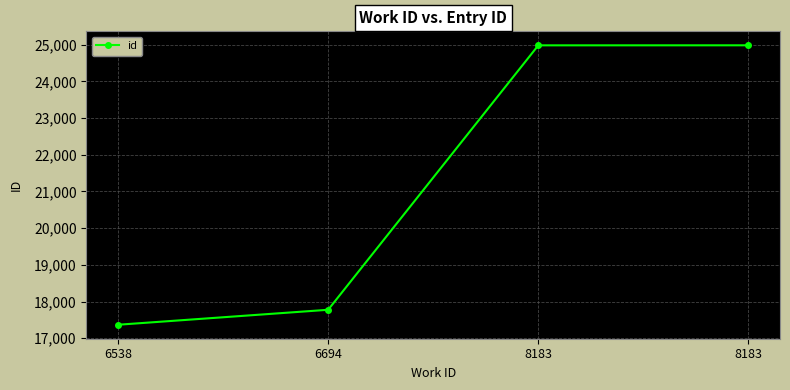

What is the approximate value at 8183, to the nearest 50?

25000